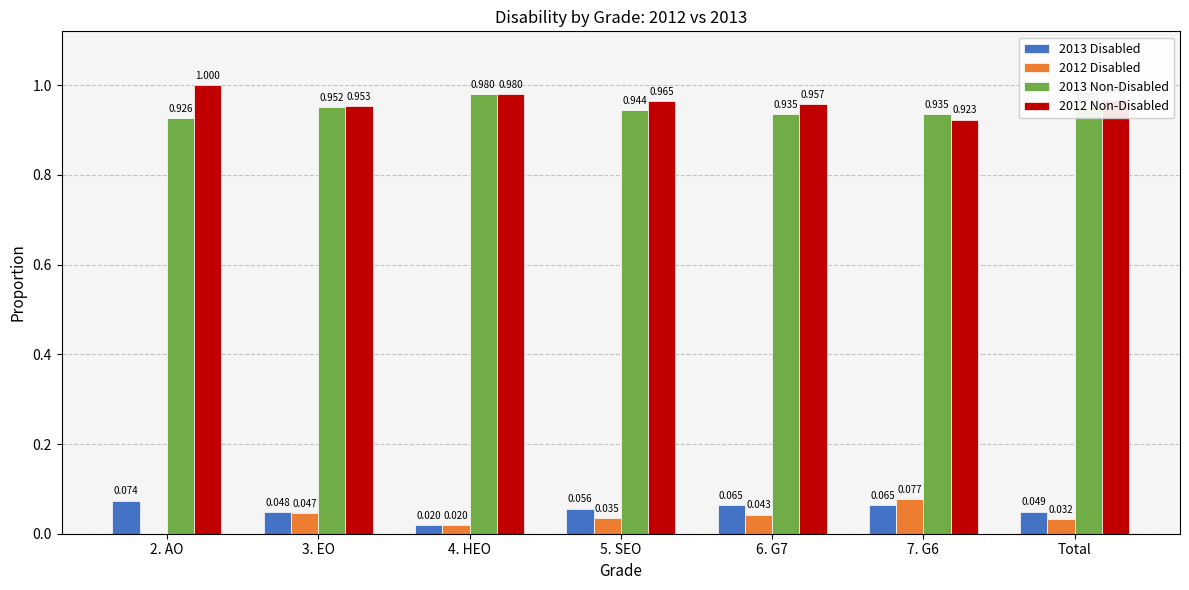

Which series has the widest spread of values?

2012 Disabled